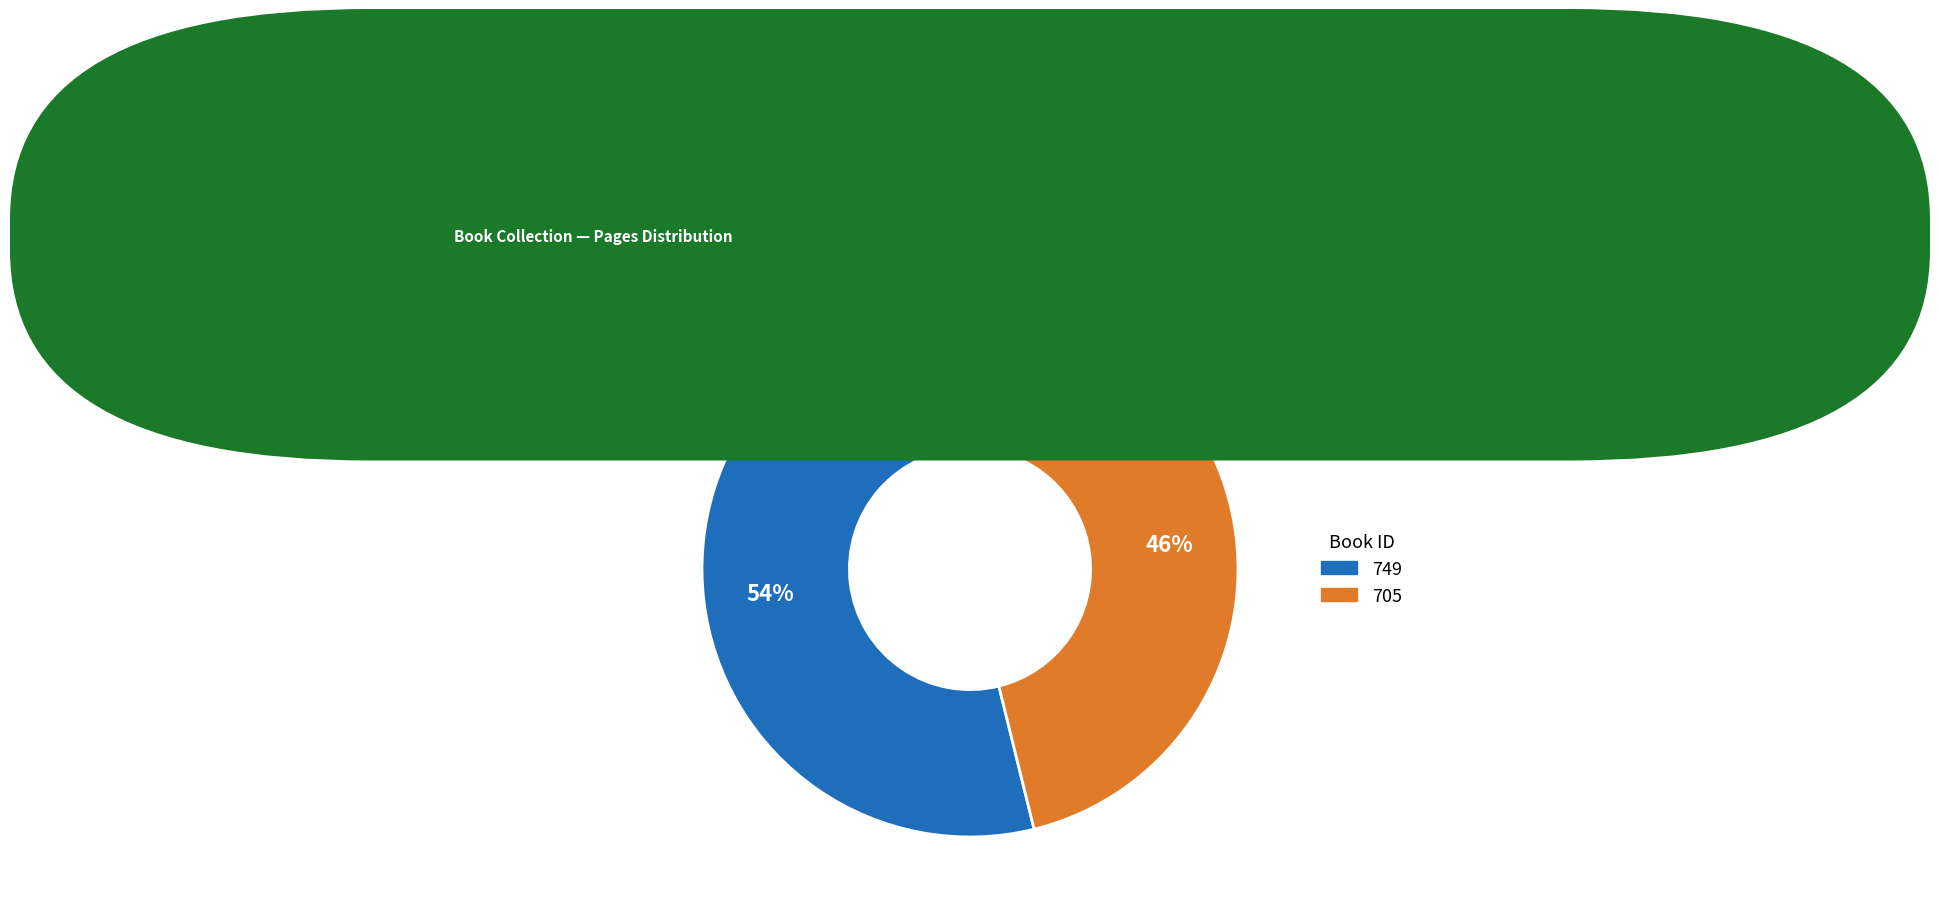

Is the sum of 749 and 705 greater than half?

Yes